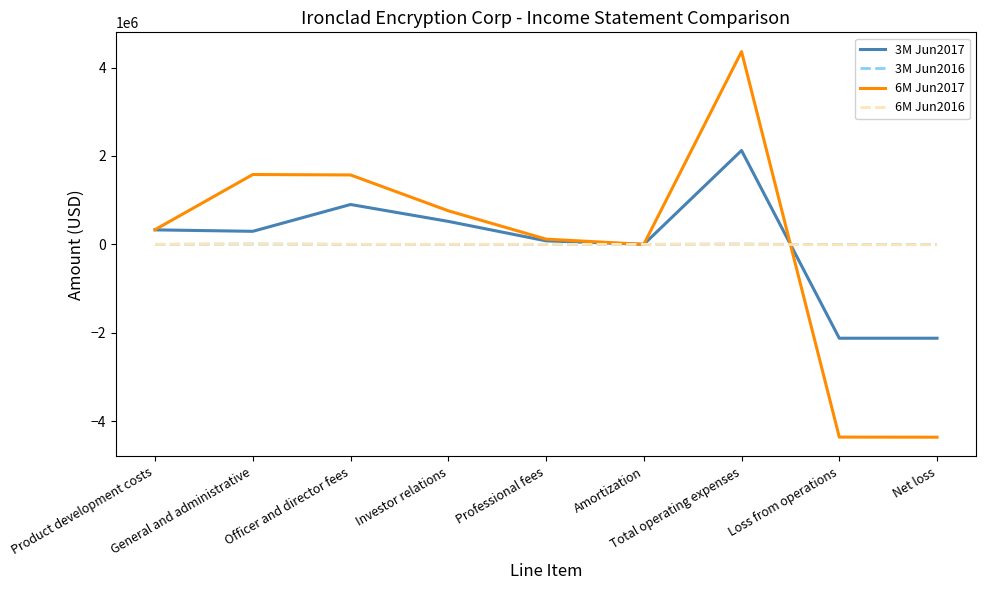

What is the greatest value displayed?

4359559